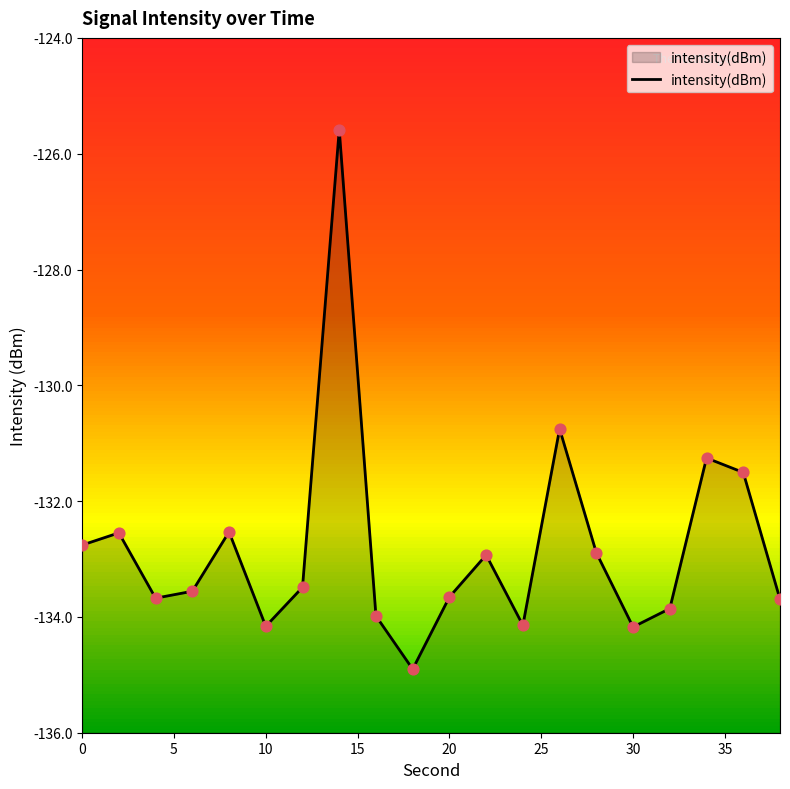

What is the change in value from 40 to 10?

+0.3